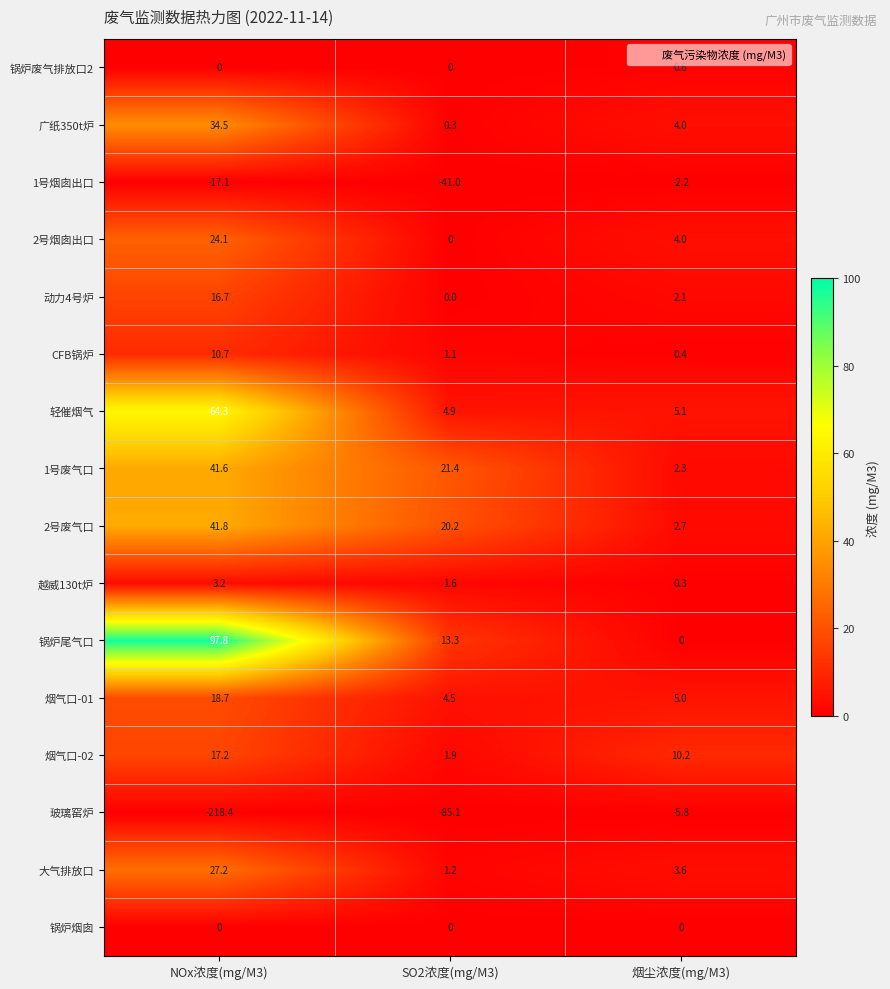

True or false: 轻催烟气 has a value of 64.3 at NOx浓度(mg/M3).

True